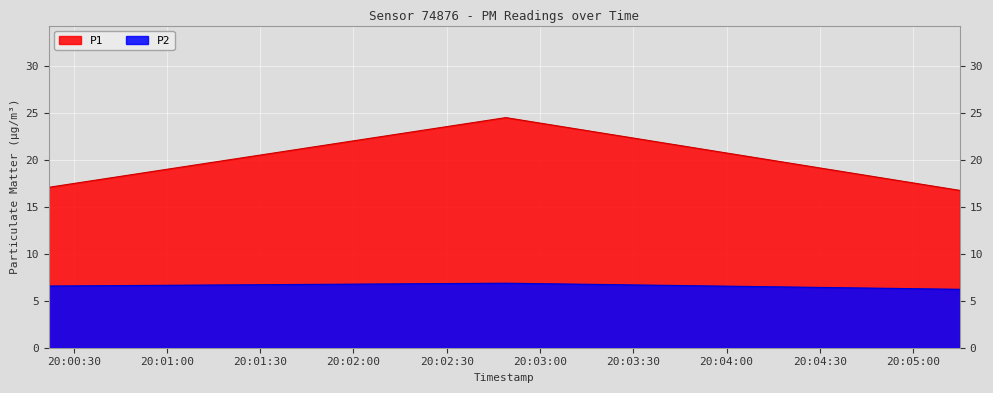

The value of P1 at 2022-09-09T20:00:22 is 26.7. True or false?

False